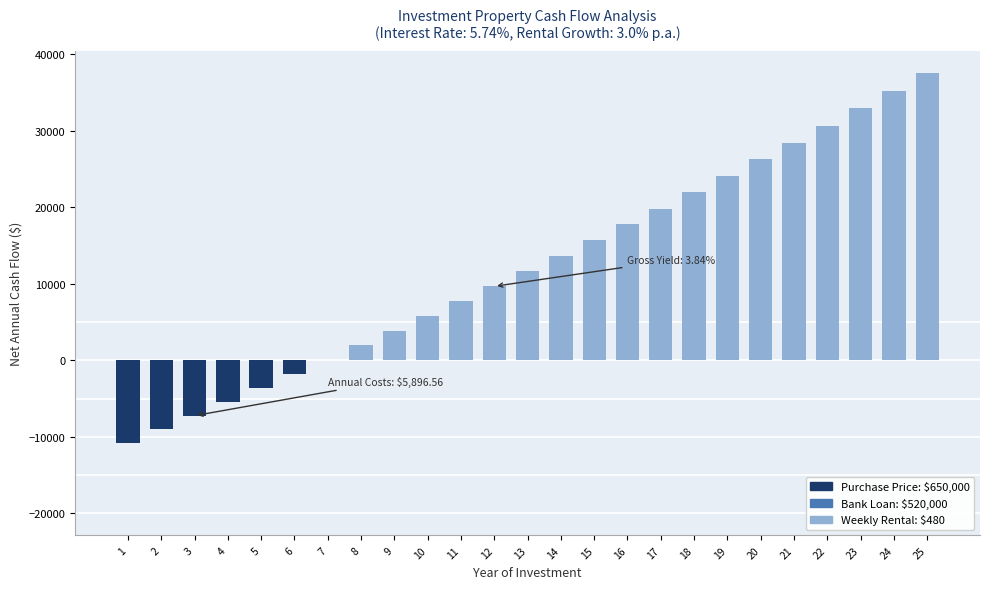

Reading left to right, transcribe all the data shown in this chart.

1=-10784.6	2=-9018.7	3=-7235.8	4=-5435.1	5=-3616.3	6=-1778.6	7=78.3	8=1955.1	9=3852.4	10=5770.7	11=7710.9	12=9673.4	13=11658.9	14=13668.3	15=15702.0	16=17761.0	17=19845.9	18=21957.6	19=24096.8	20=26264.3	21=28461.1	22=30687.9	23=32945.8	24=35235.5	25=37558.1